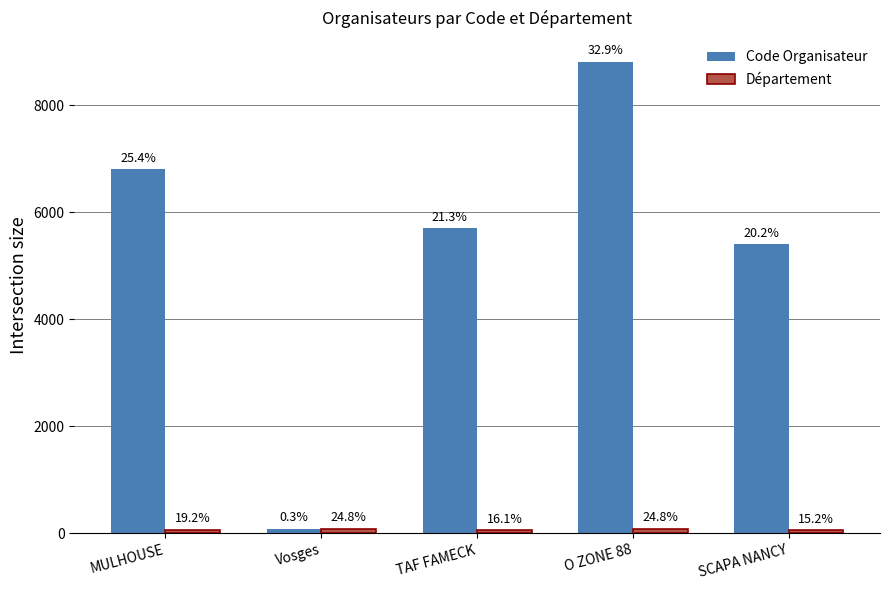

What is the minimum value for Code Organisateur?

88